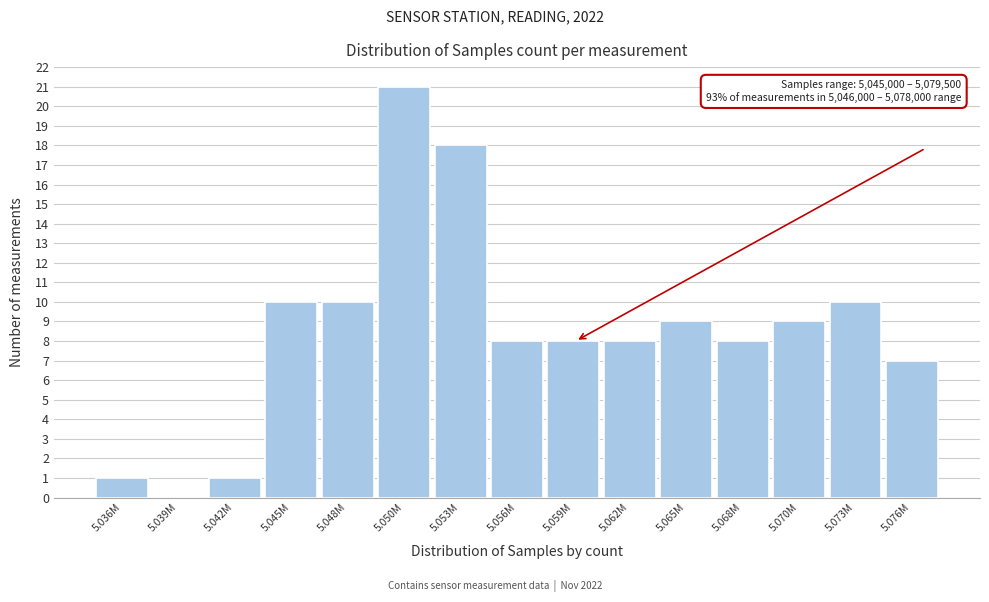

Reading left to right, list all the values displayed in this chart.

5.036M=1	5.039M=0	5.042M=1	5.045M=10	5.048M=10	5.050M=21	5.053M=18	5.056M=8	5.059M=8	5.062M=8	5.065M=9	5.068M=8	5.070M=9	5.073M=10	5.076M=7